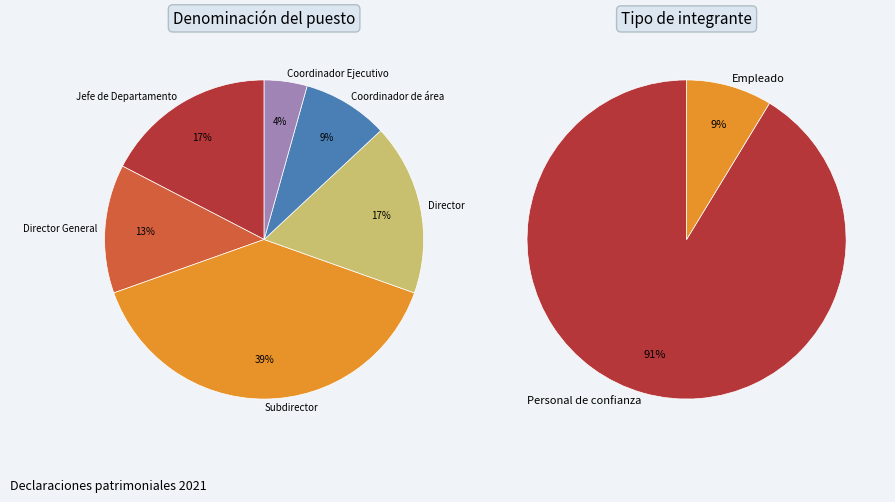

What percentage is the Jefe de Departamento slice, to the nearest percent?

17%